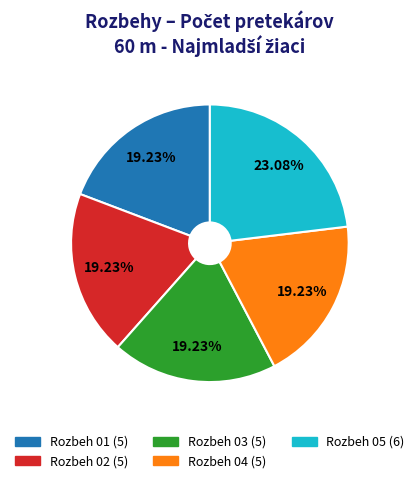

To the nearest percent, what is the average slice percentage?

20%